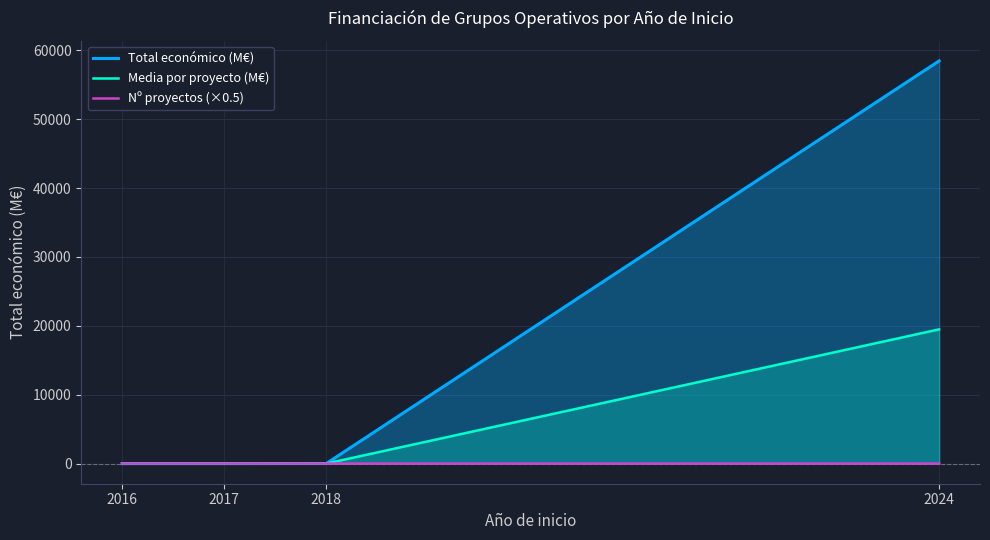

True or false: Total económico (M€) and Media por proyecto (M€) intersect in this chart.

False